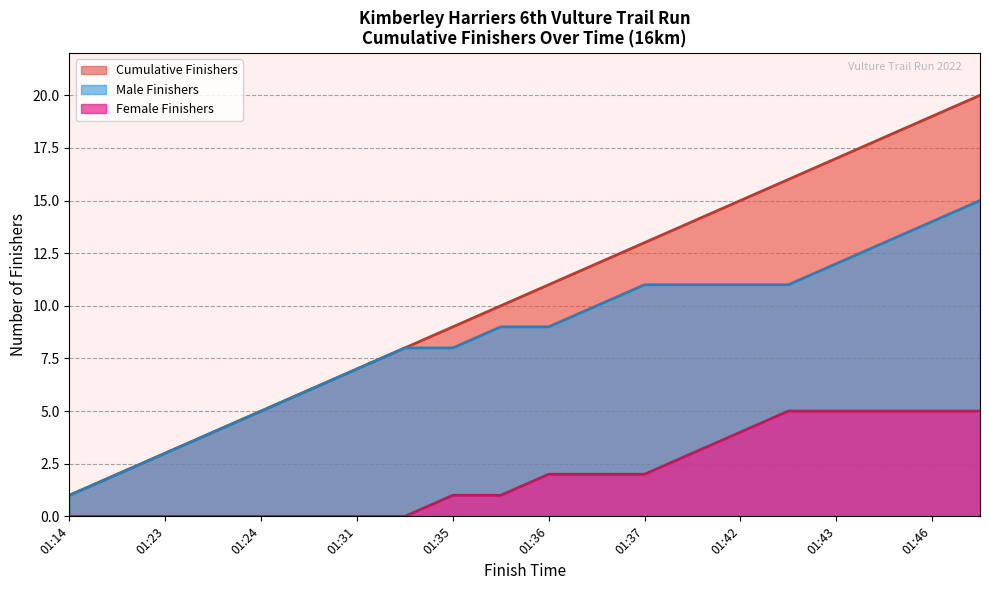

What is the sum of all Female Finishers values?

40